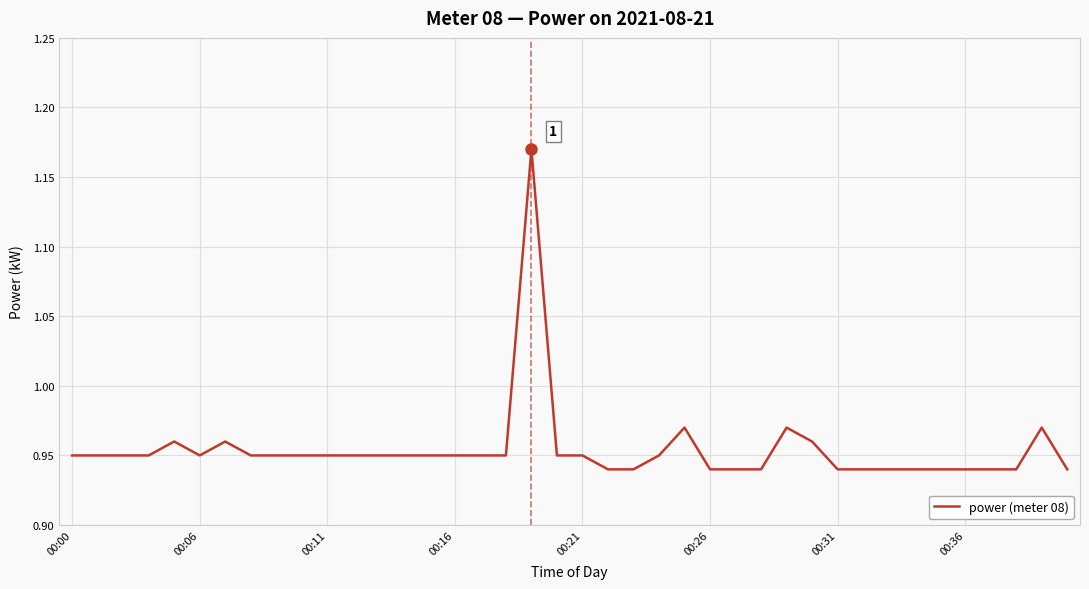

Reading left to right, transcribe all the data shown in this chart.

0.9	0.9	0.9	0.9	1.0	0.9	1.0	0.9	0.9	0.9	0.9	0.9	0.9	0.9	0.9	0.9	0.9	0.9	1.2	0.9	0.9	0.9	0.9	0.9	1.0	0.9	0.9	0.9	1.0	1.0	0.9	0.9	0.9	0.9	0.9	0.9	0.9	0.9	1.0	0.9